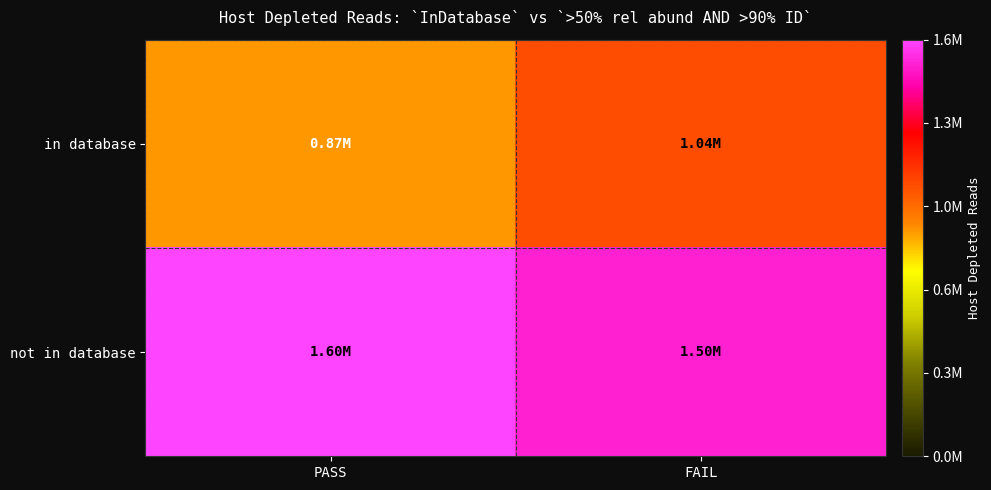

List the series in order of their overall mean, lowest first.

in database, not in database